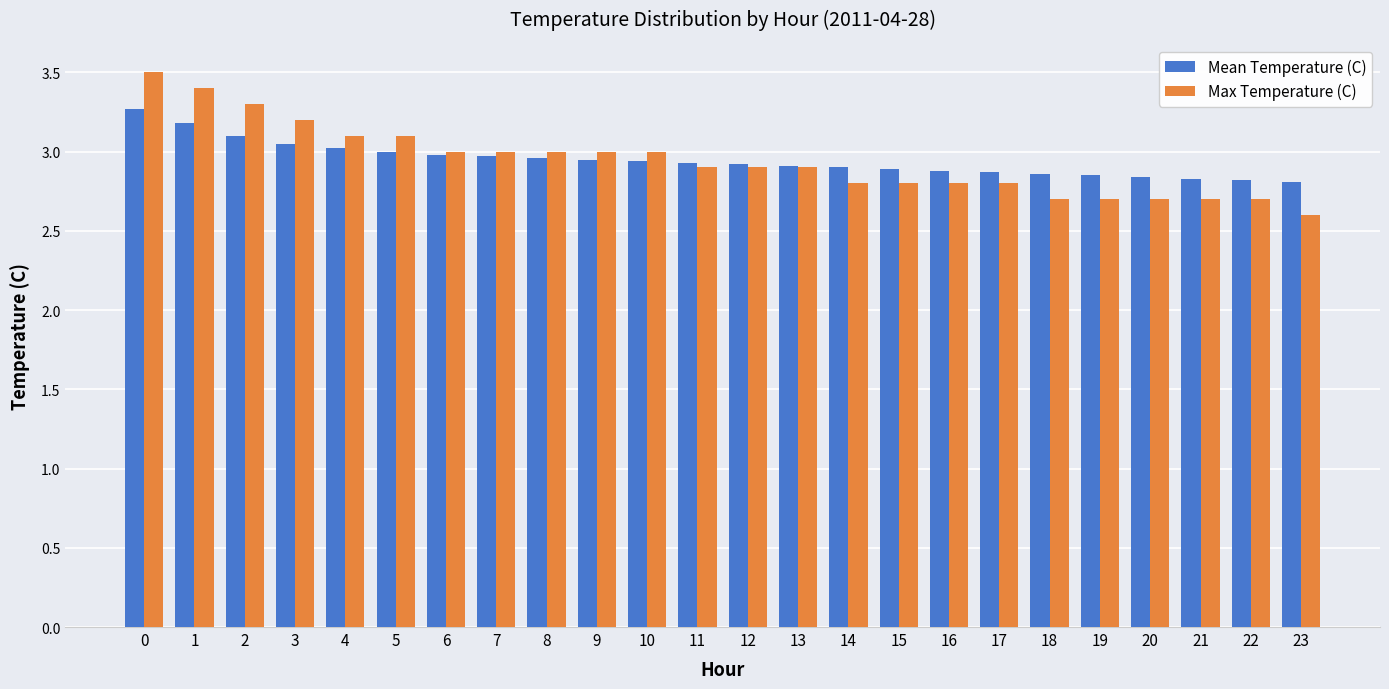

What is the difference between the second highest and minimum values in the Max Temperature (C) series?

0.8